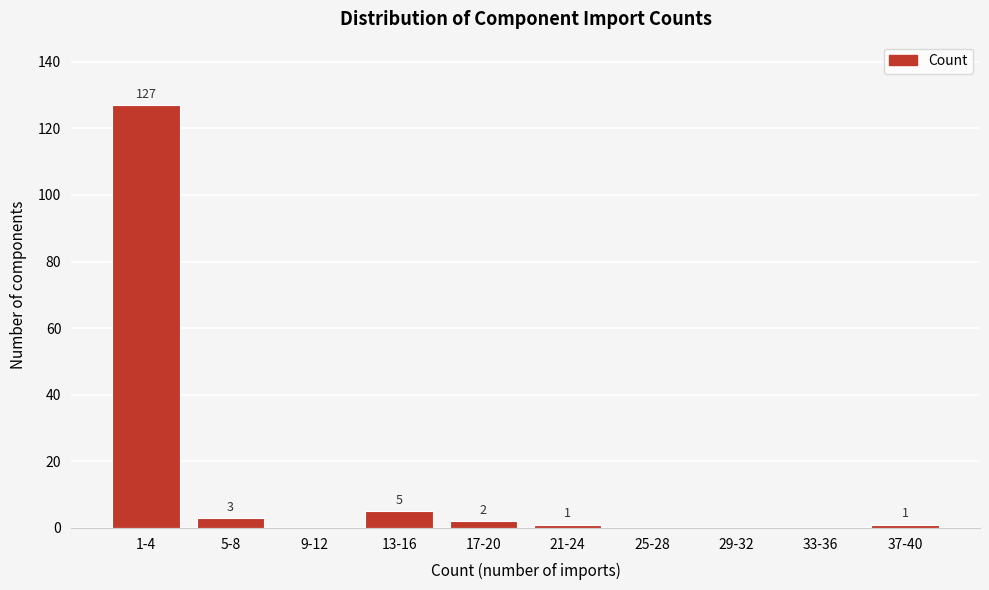

Reading left to right, what are all the values shown in this chart?

1-4=127	5-8=3	9-12=0	13-16=5	17-20=2	21-24=1	25-28=0	29-32=0	33-36=0	37-40=1